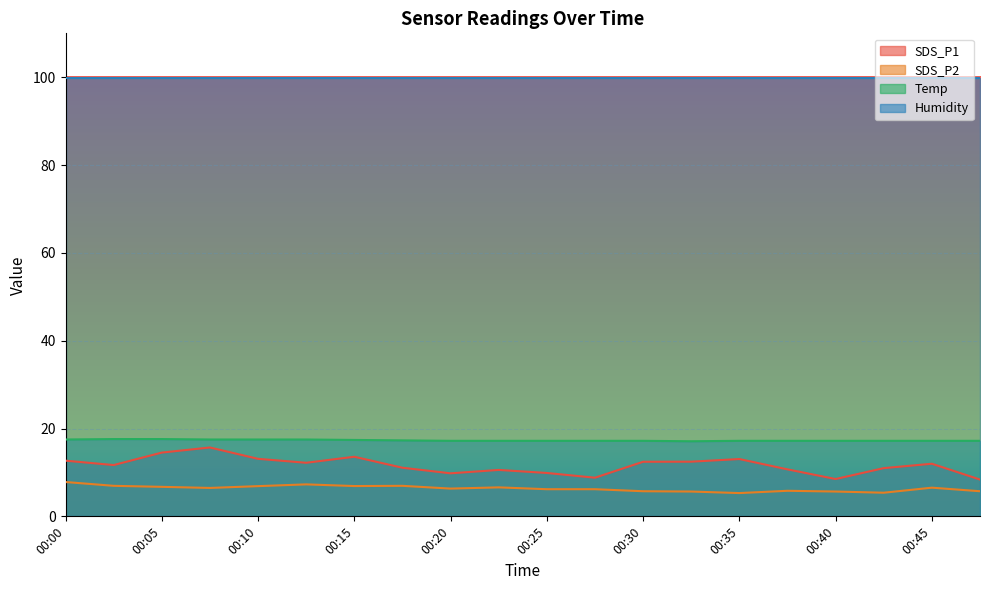

What is the value of the Temp point at the 14th from the left?

17.1